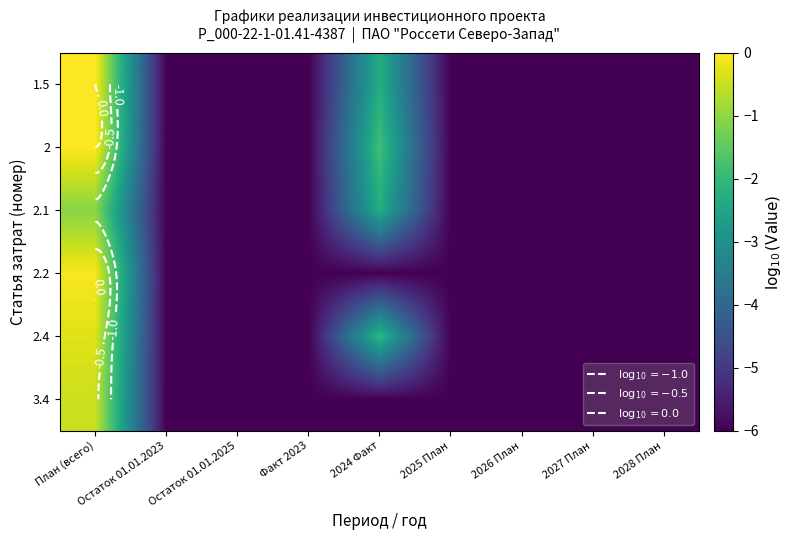

Count the 2 values in the range -6 to -5.

7